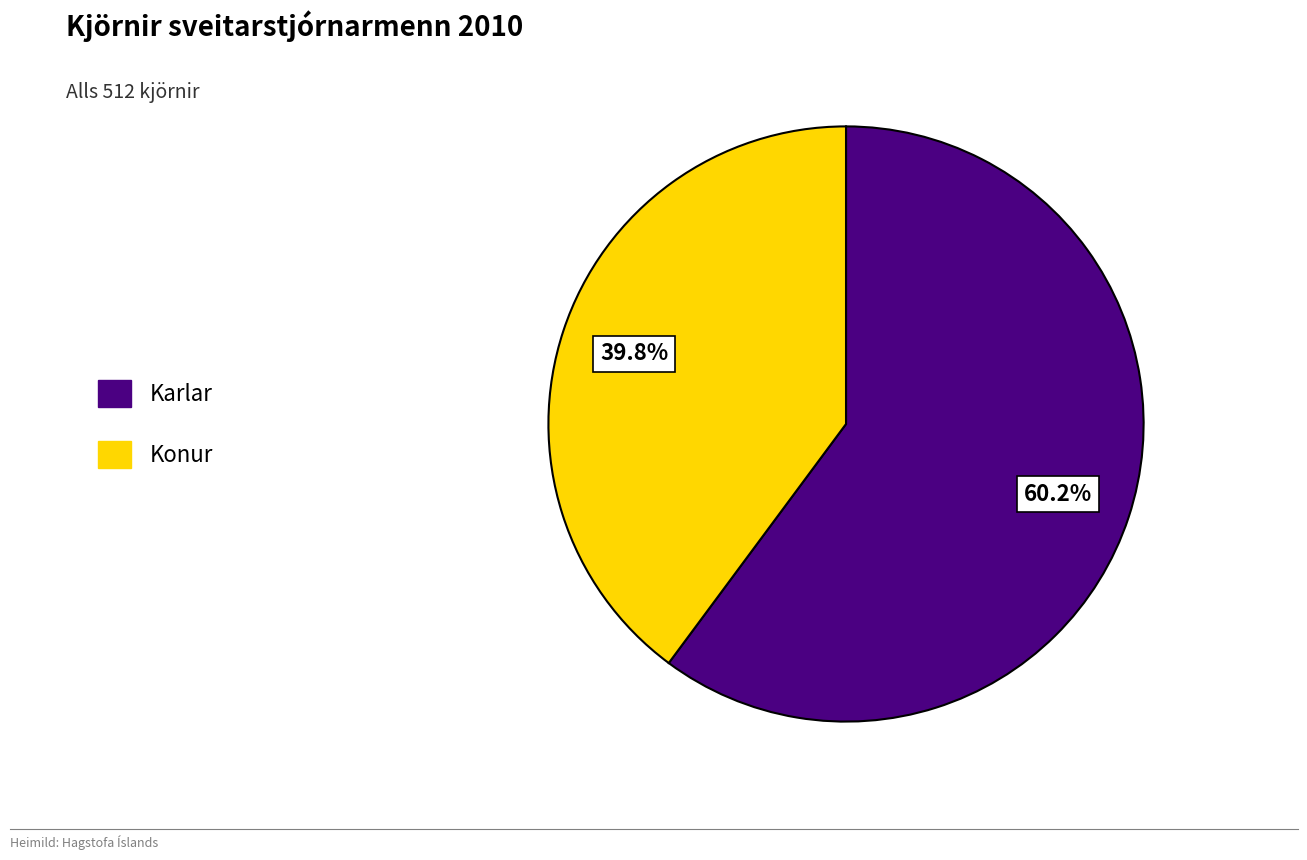

Is it true that Karlar is 70% of the pie?

False